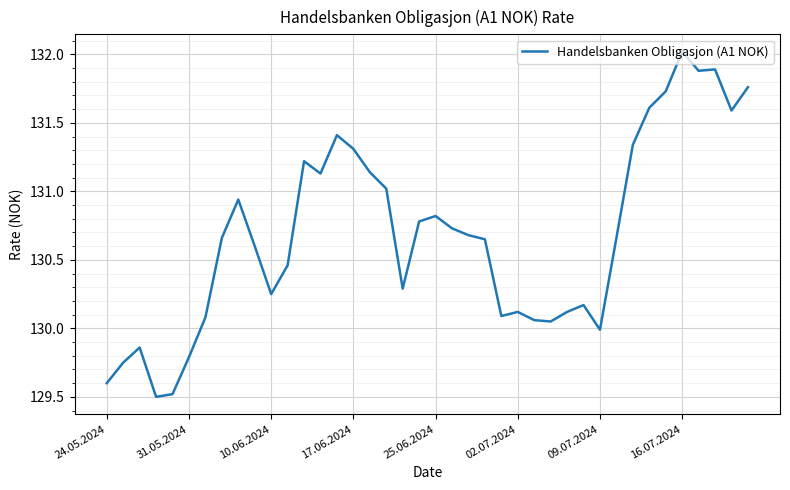

What is the difference between the maximum and minimum values?

2.5